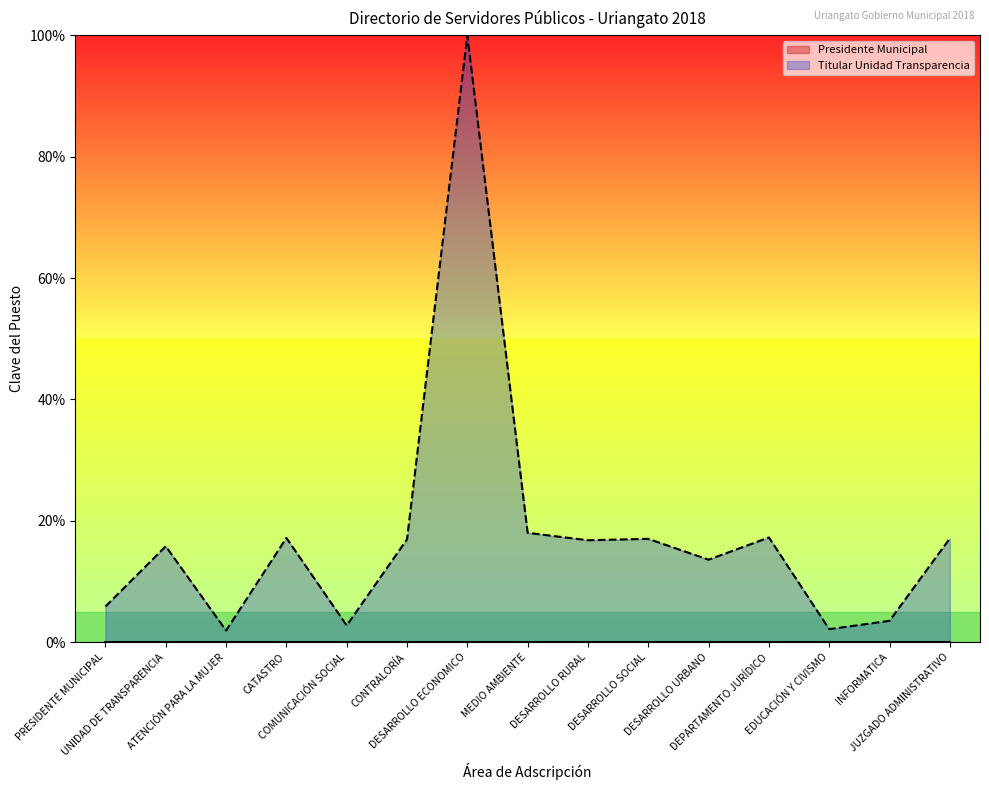

What is the ratio of the value at DESARROLLO SOCIAL to the value at EDUCACIÓN Y CIVISMO?

8.0